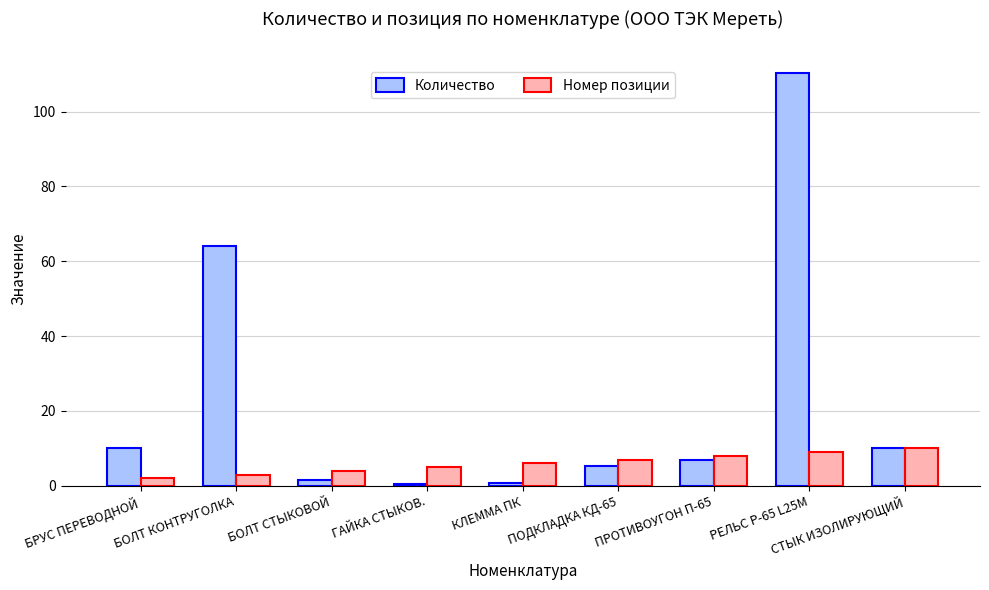

What is the spread (max minus min) of values at БОЛТ КОНТРУГОЛКА?

61.0